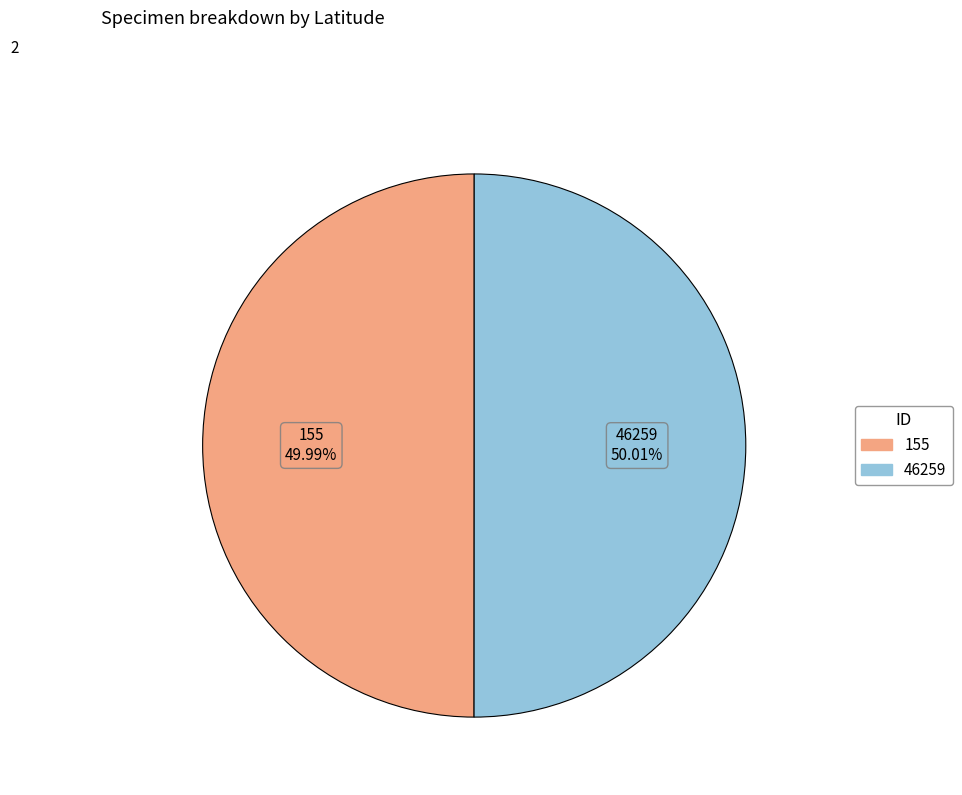

Do 46259 and 155 together represent more than half of the pie?

Yes